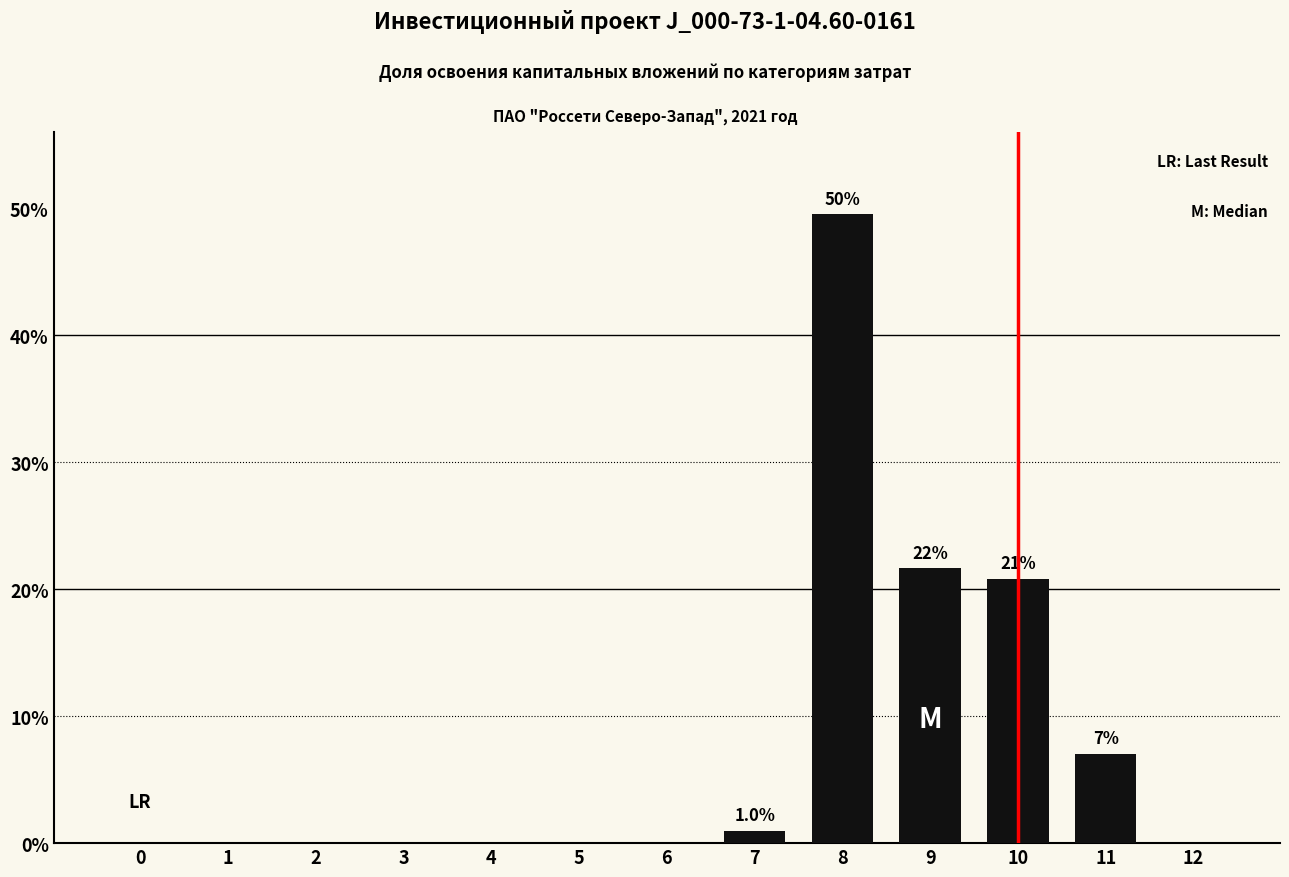

What is the sum of the values at 8 and 9?

71.2